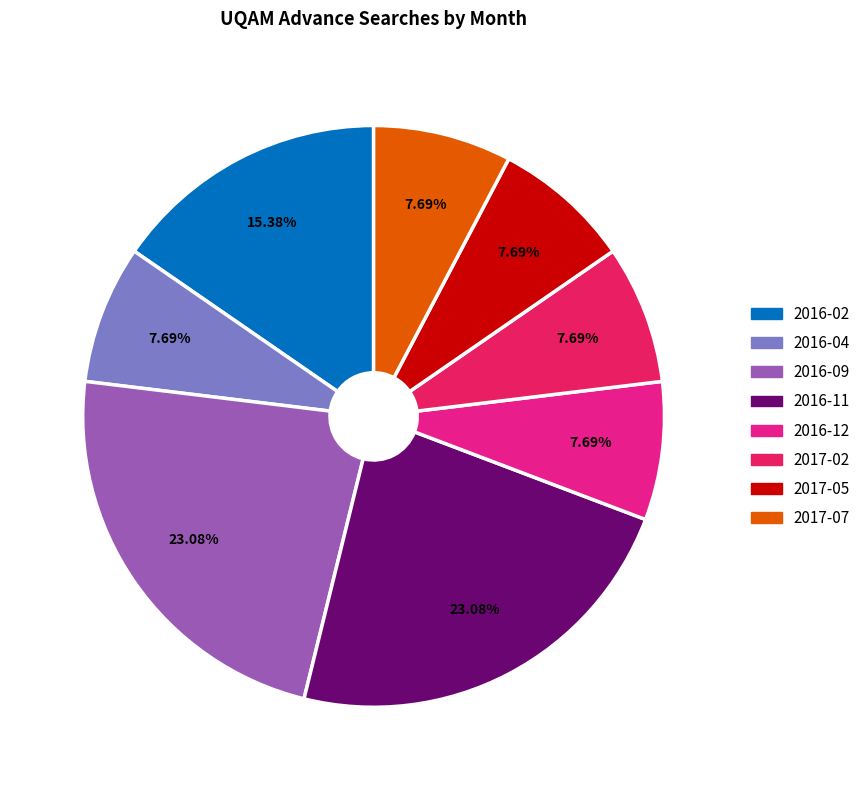

How many slices are in this pie chart?

8